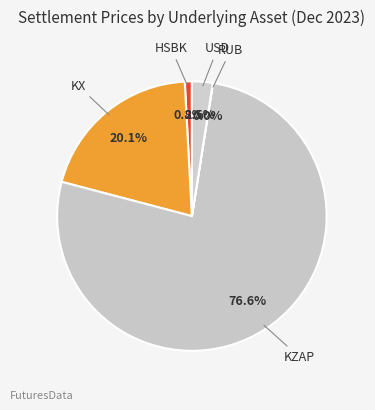

How much of the chart is everything except KZAP?

23.4%